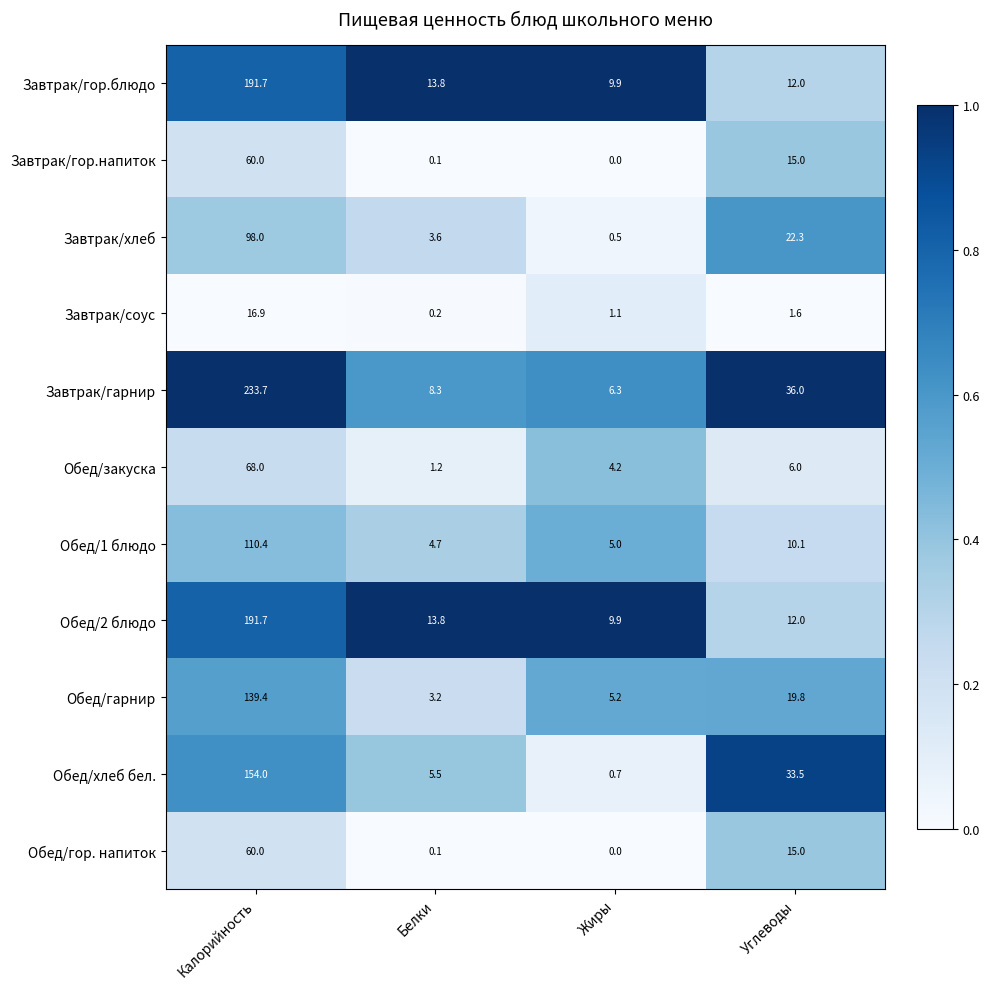

At which category does the chart reach its minimum across all series?

Жиры